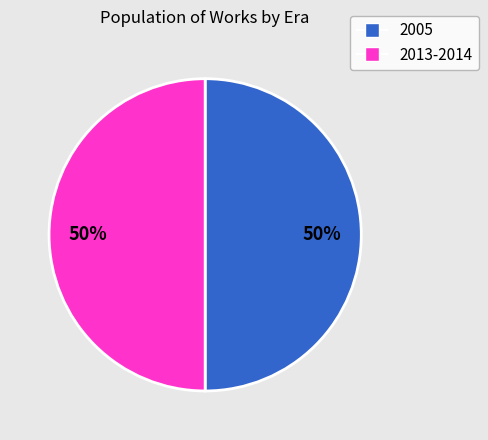

To the nearest percent, what is the average slice percentage?

50%